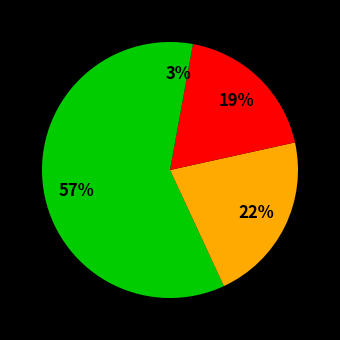

How many slices are in this pie chart?

4